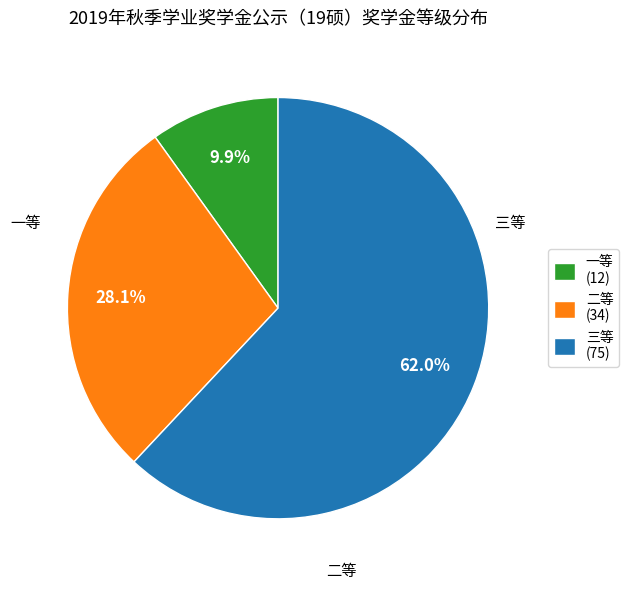

To the nearest percent, what is the combined percentage of 三等 and 一等?

72%